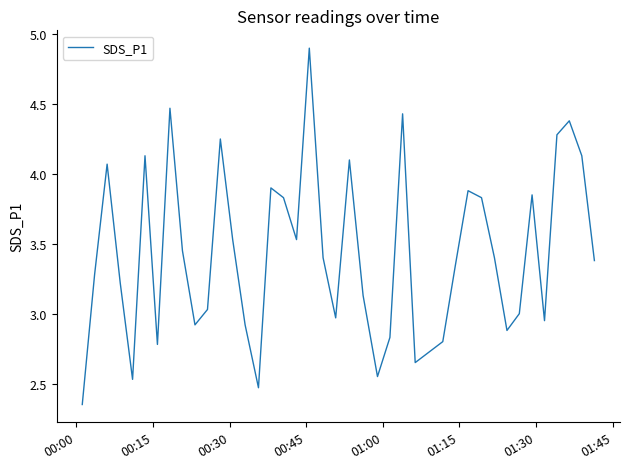

What is the greatest value displayed?

4.9